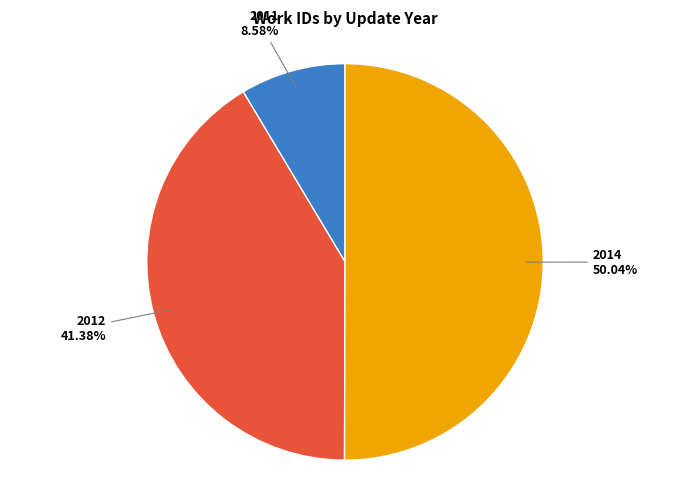

How many slices are in this pie chart?

3